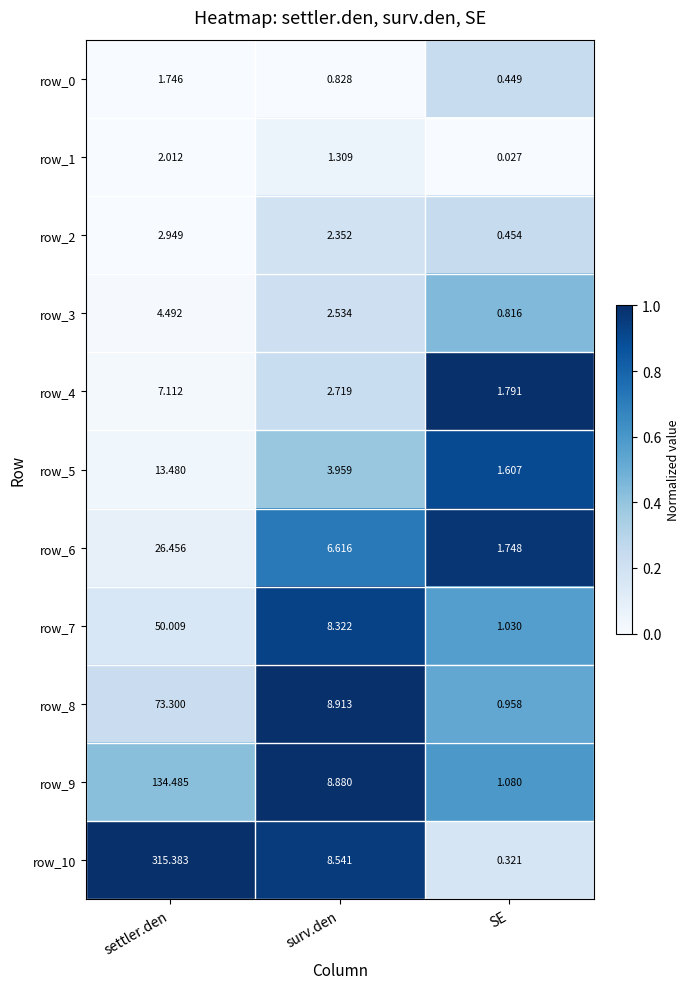

List the labels in order of row_6 value, largest first.

settler.den, surv.den, SE